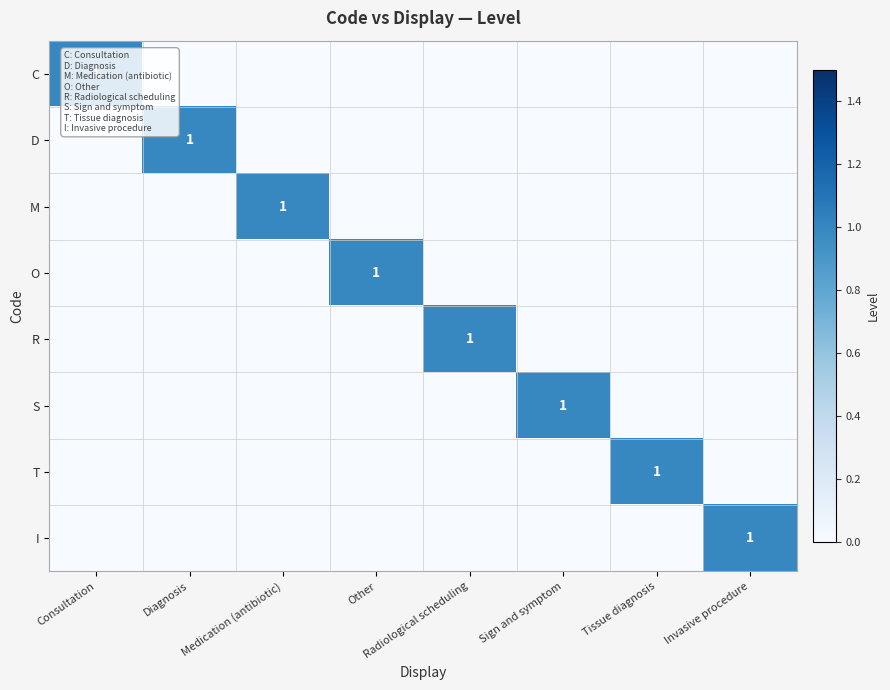

Is it true that D equals 1 at Diagnosis?

True